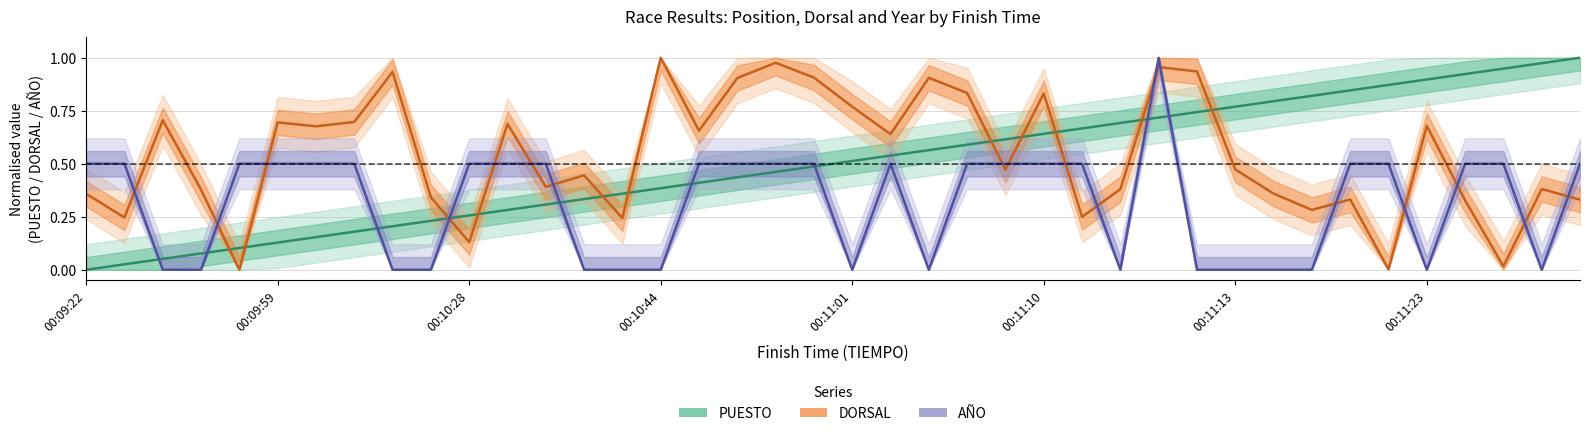

Is it true that AÑO (normalised) equals 0.5 at 00:09:59?

True